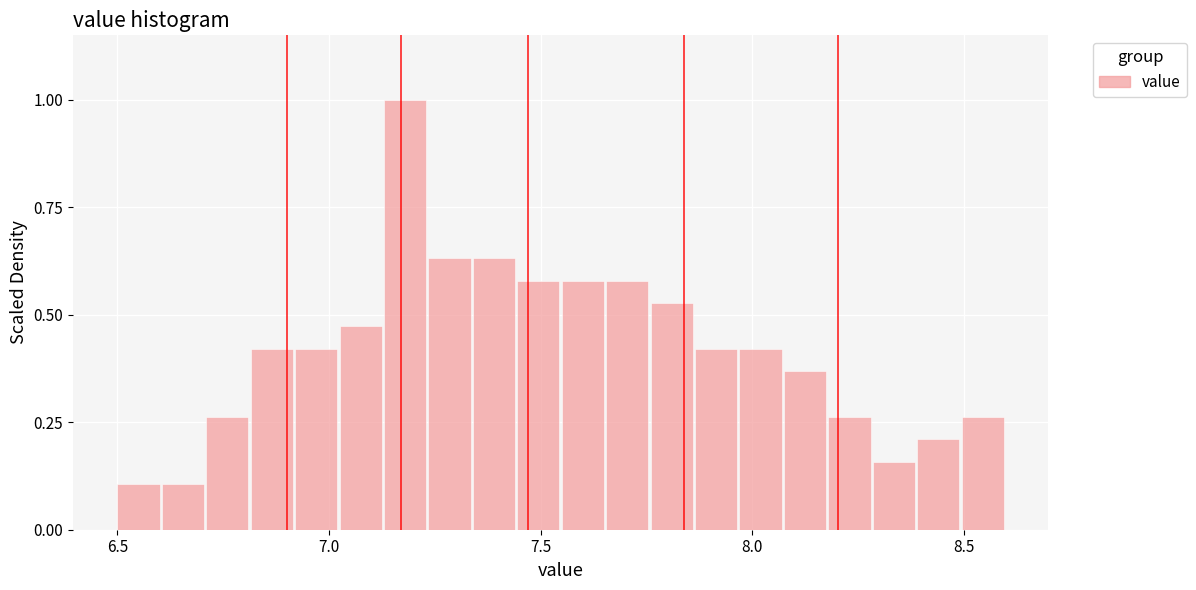

Read against the x-axis, roughly where is the centre of the tallest bar?

7.20